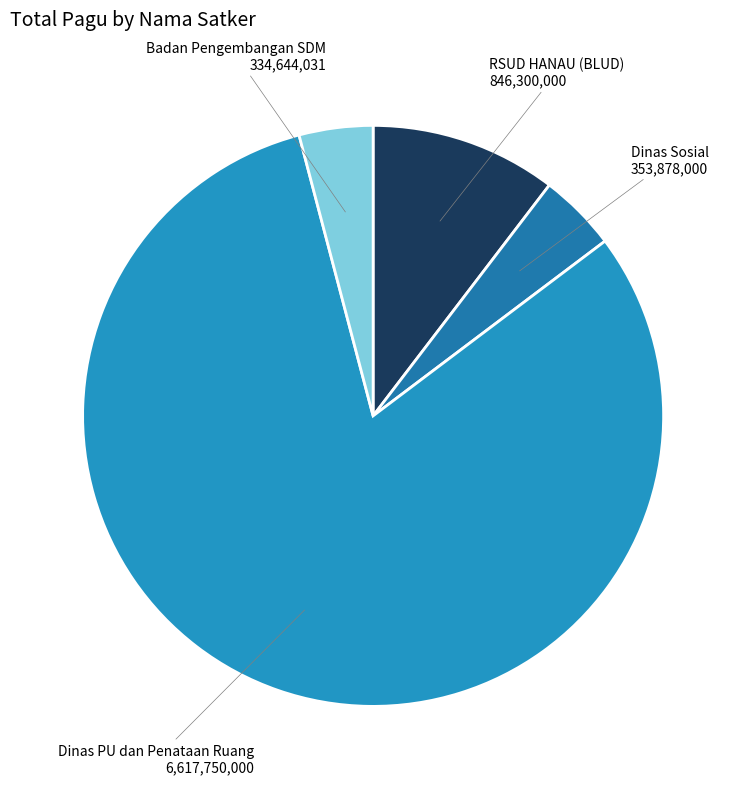

Which slice is the largest?

Dinas PU dan Penataan Ruang